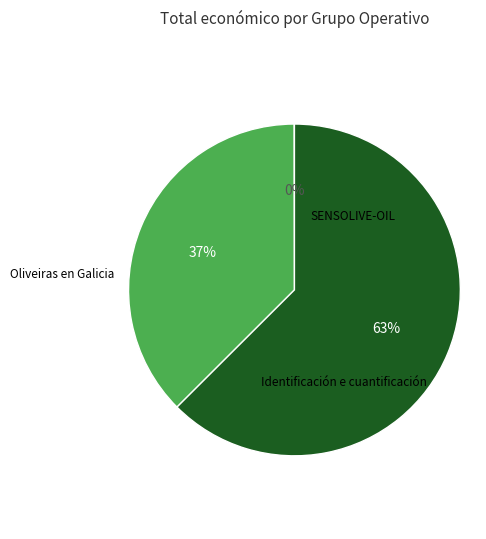

Does any single category account for the majority?

Yes